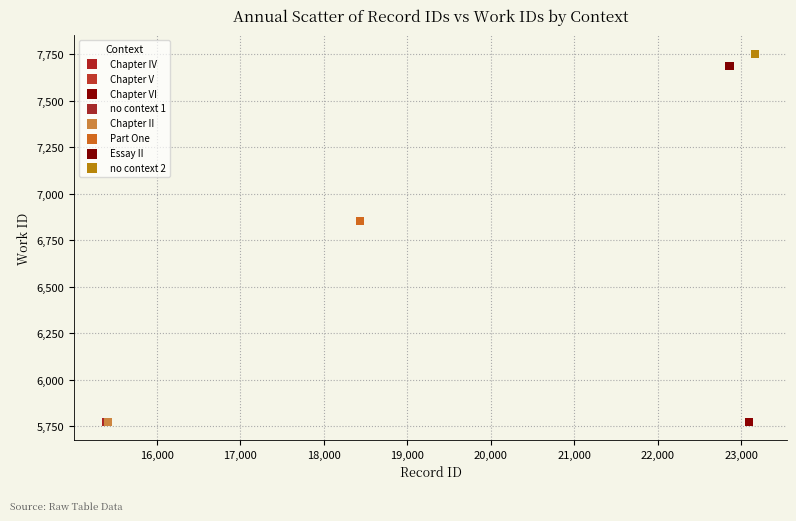

What are all the series names shown in the legend?

Chapter IV, Chapter V, Chapter VI, no context 1, Chapter II, Part One, Essay II, no context 2